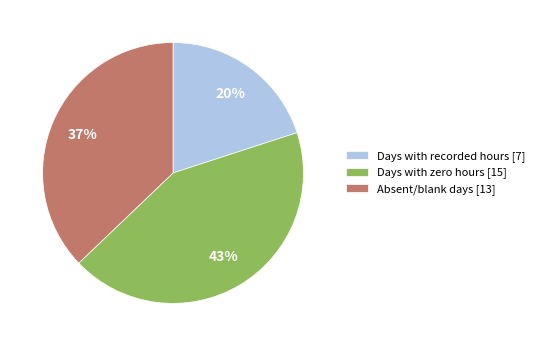

The Days with recorded hours [7] slice represents 33% of the pie. True or false?

False